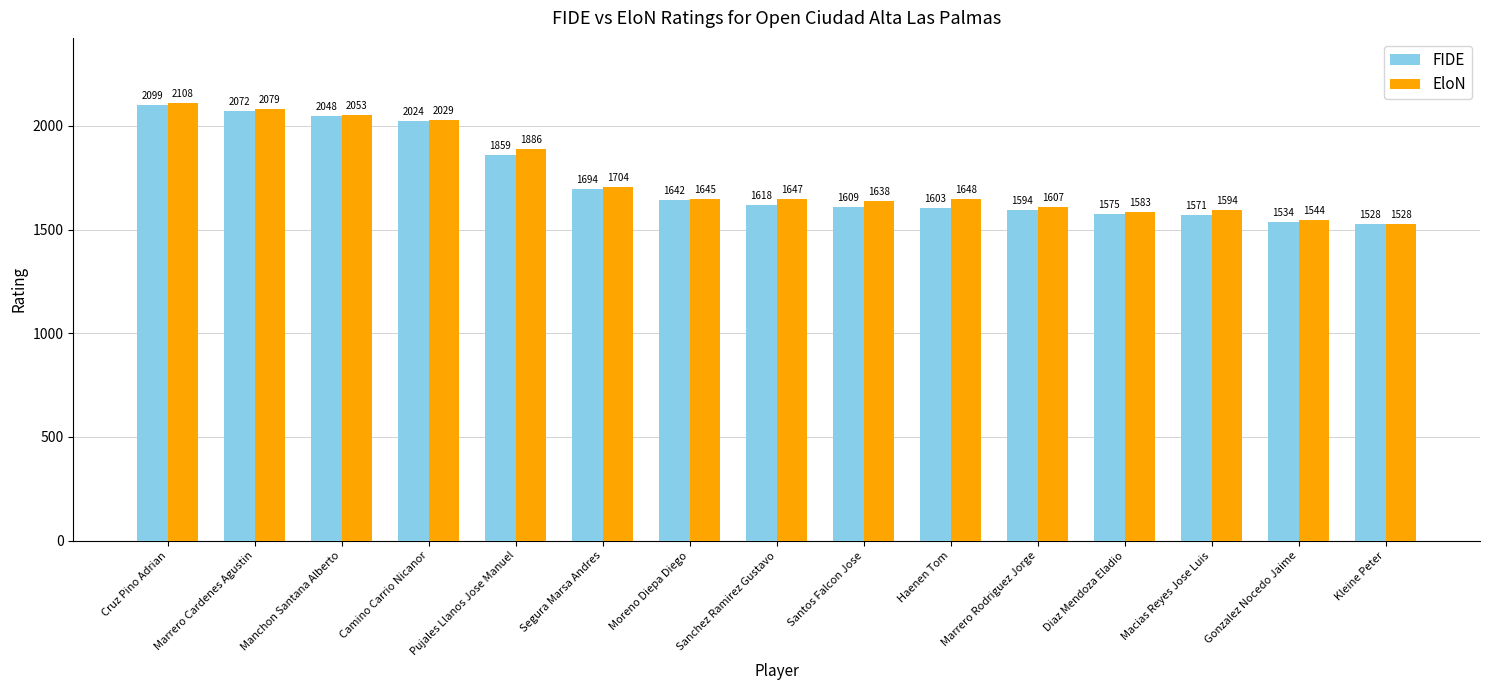

What is the difference between the maximum and second lowest values in the FIDE series?

565